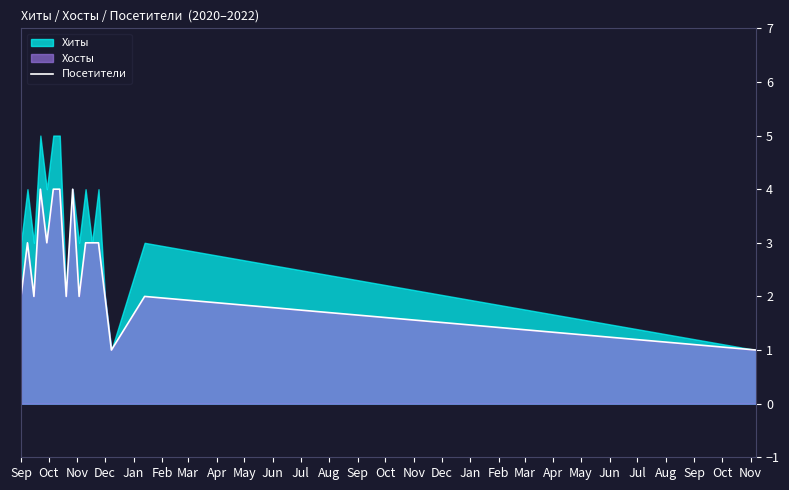

Is it true that Посетители equals 2 at Sep?

True